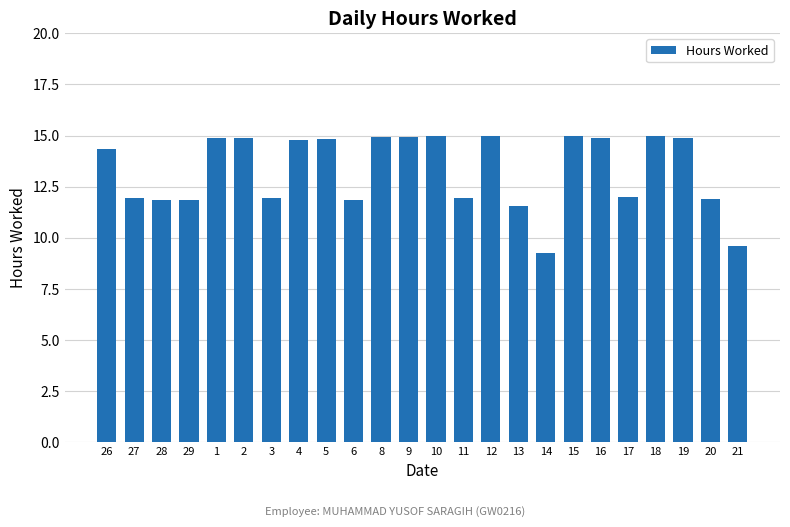

What is the label of the 17th bar from the right?

4